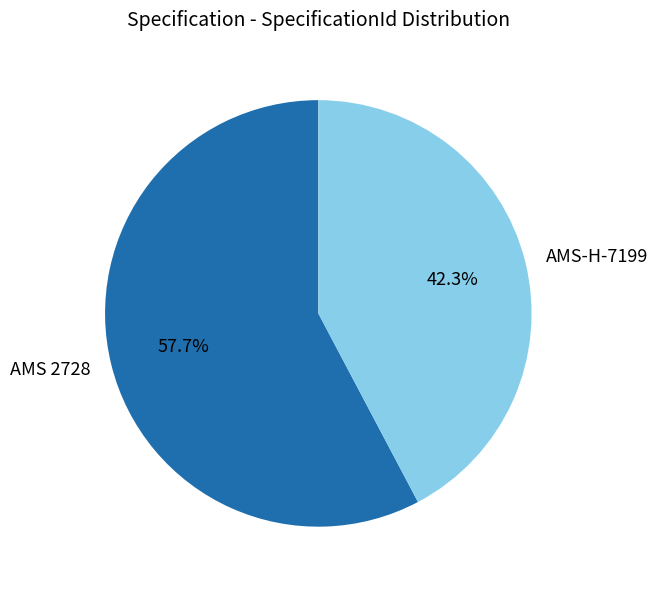

What is the ratio of the value at AMS 2728 to the value at AMS-H-7199?

1.4